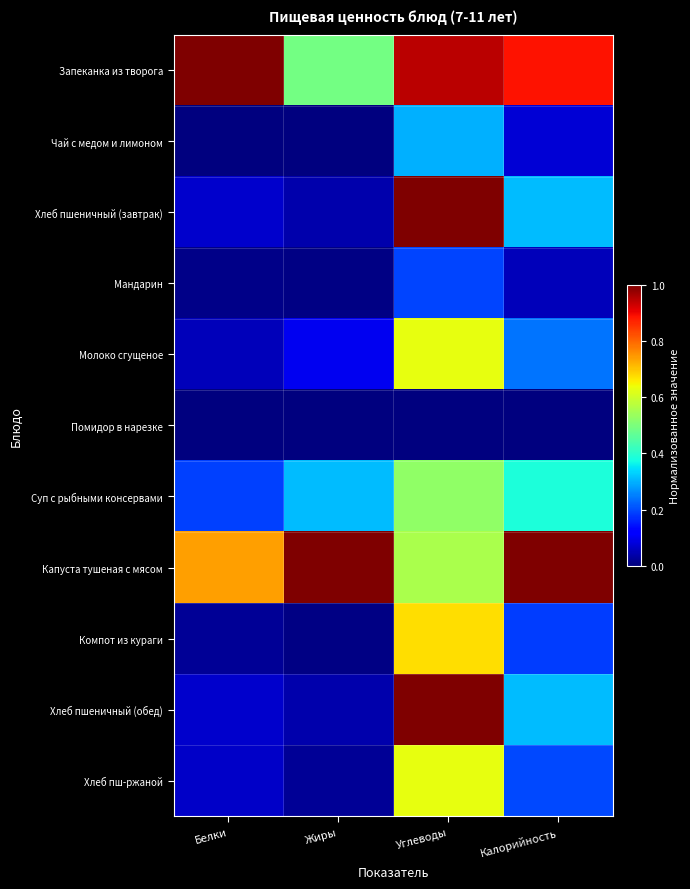

At which category does the chart reach its peak across all series?

Белки